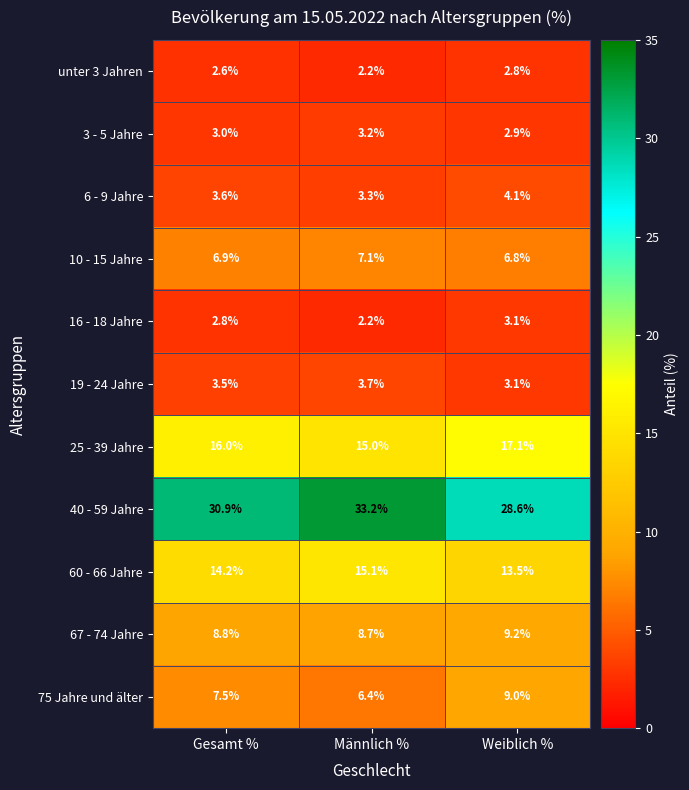

What is the spread (max minus min) of values at Weiblich %?

25.8